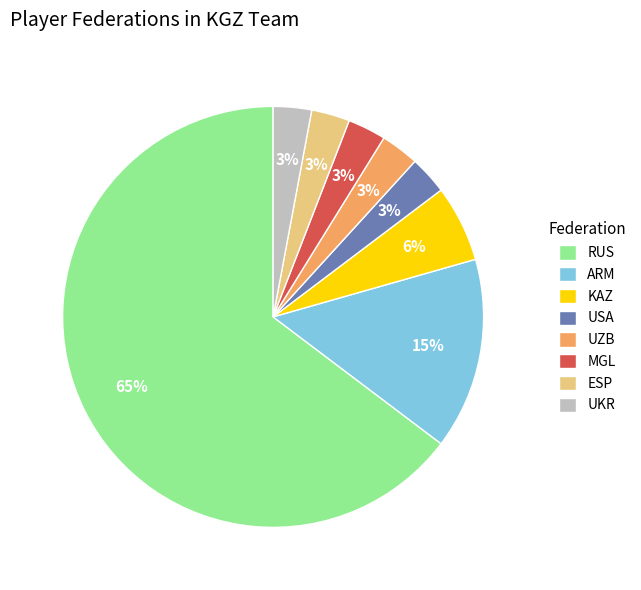

Does UZB represent more than half of the total?

No